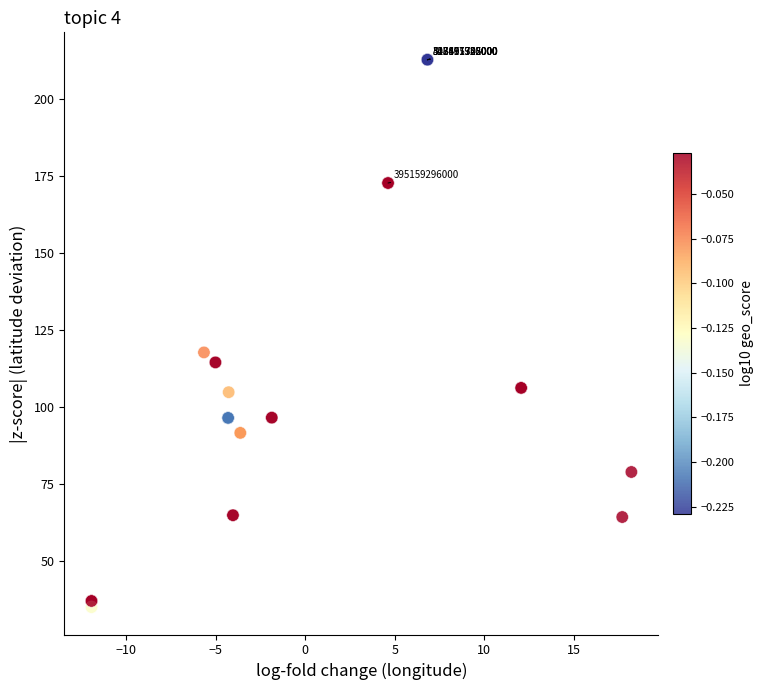

What Y value in the scatter plot is closest to 123?

117.8